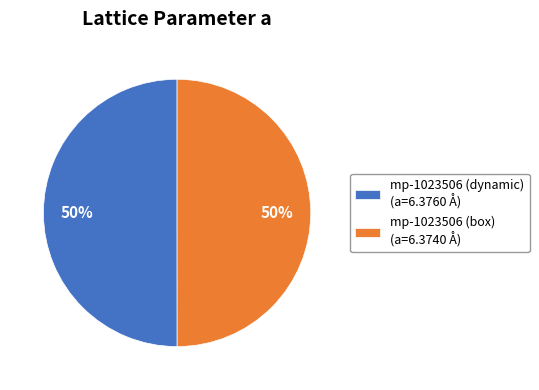

What is the ratio of the value at mp-1023506 (dynamic) (a=6.3760 Å) to the value at mp-1023506 (box) (a=6.3740 Å)?

1.0